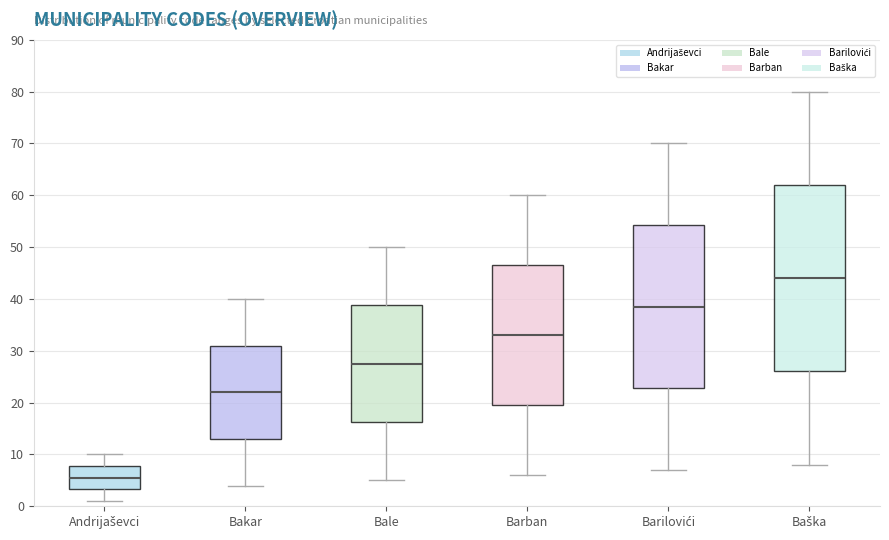

Reading left to right, read every box against the y-axis: the position of its median line, the range the box covers, and the ends of its whiskers. The values are not printed on the chart, so give them approximately, as read against the axis.

Andrijaševci: median 6, box 3 to 8, whiskers 1 to 10
Bakar: median 22, box 13 to 31, whiskers 4 to 40
Bale: median 28, box 16 to 39, whiskers 5 to 50
Barban: median 33, box 20 to 47, whiskers 6 to 60
Barilovići: median 39, box 23 to 54, whiskers 7 to 70
Baška: median 44, box 26 to 62, whiskers 8 to 80